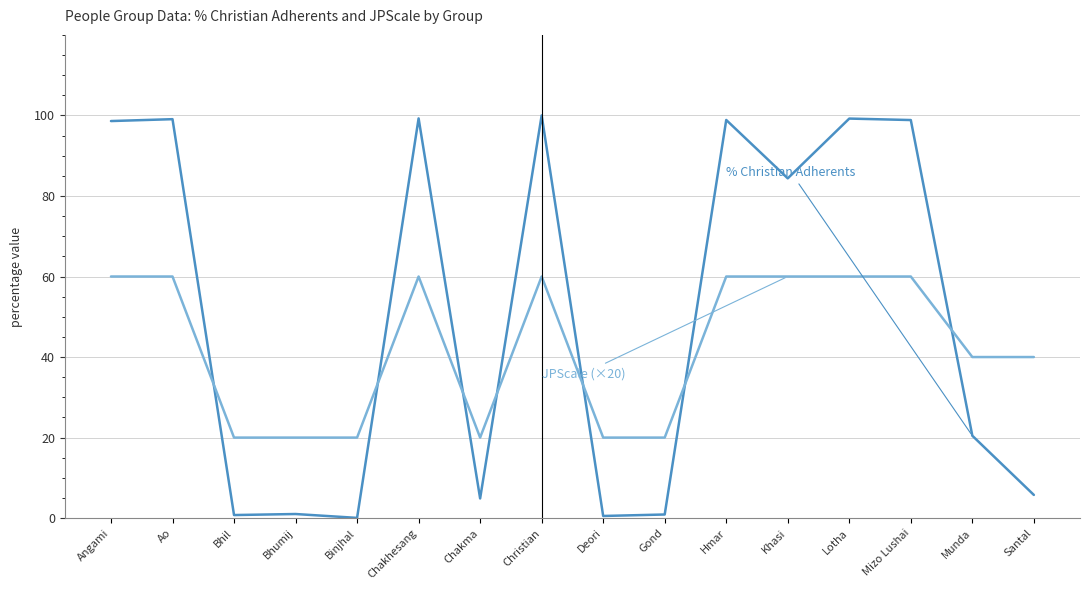

What is the total value across all series at Santal?

45.8